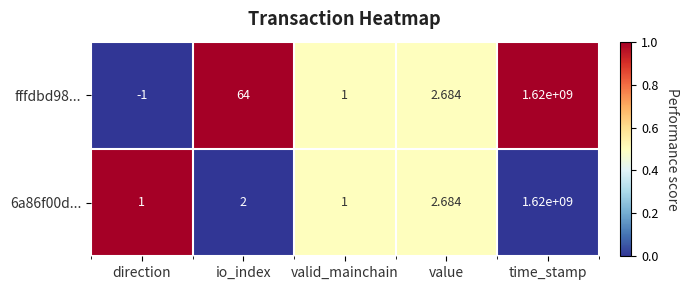

How many data points in fffdbd98... are less than 2?

2